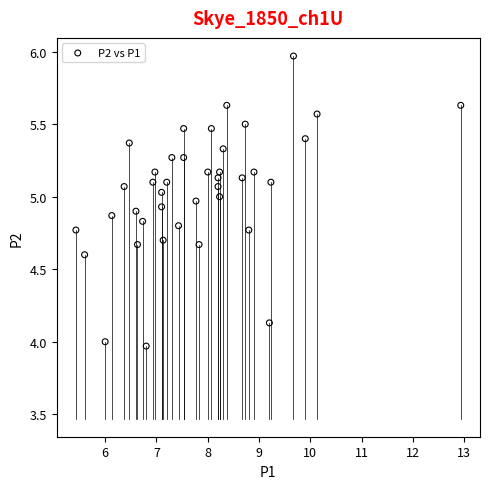

What is the range of Y values (max minus min)?

2.0